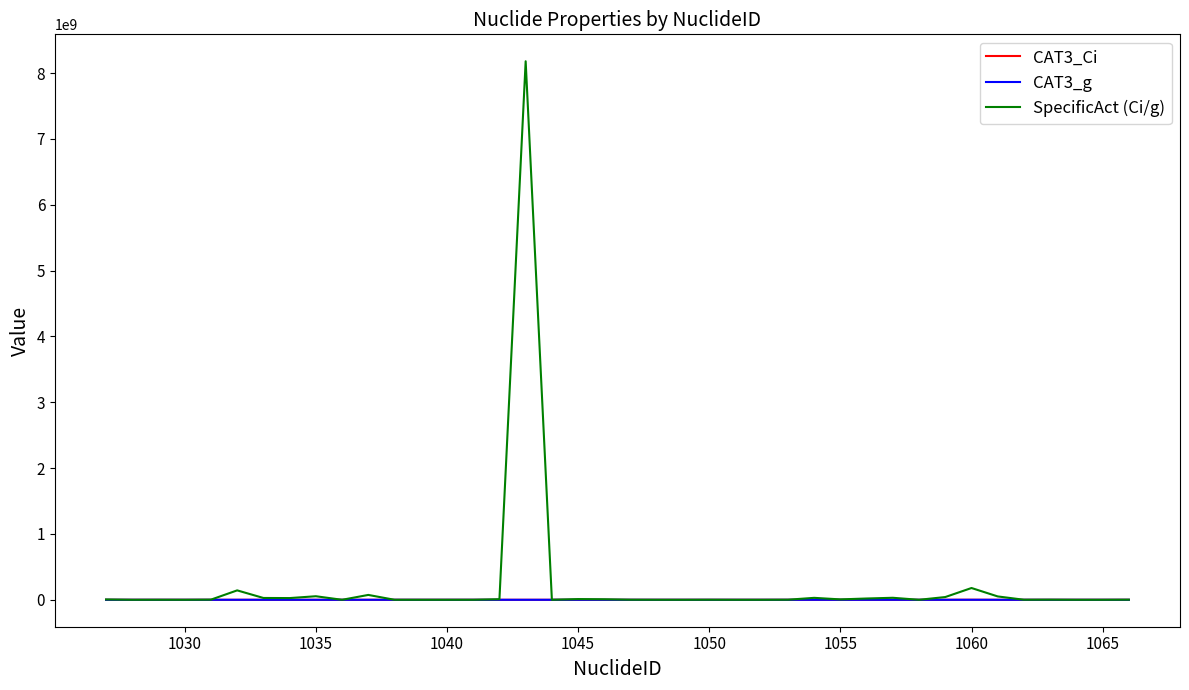

What is the maximum value shown in the chart?

8180000000.0